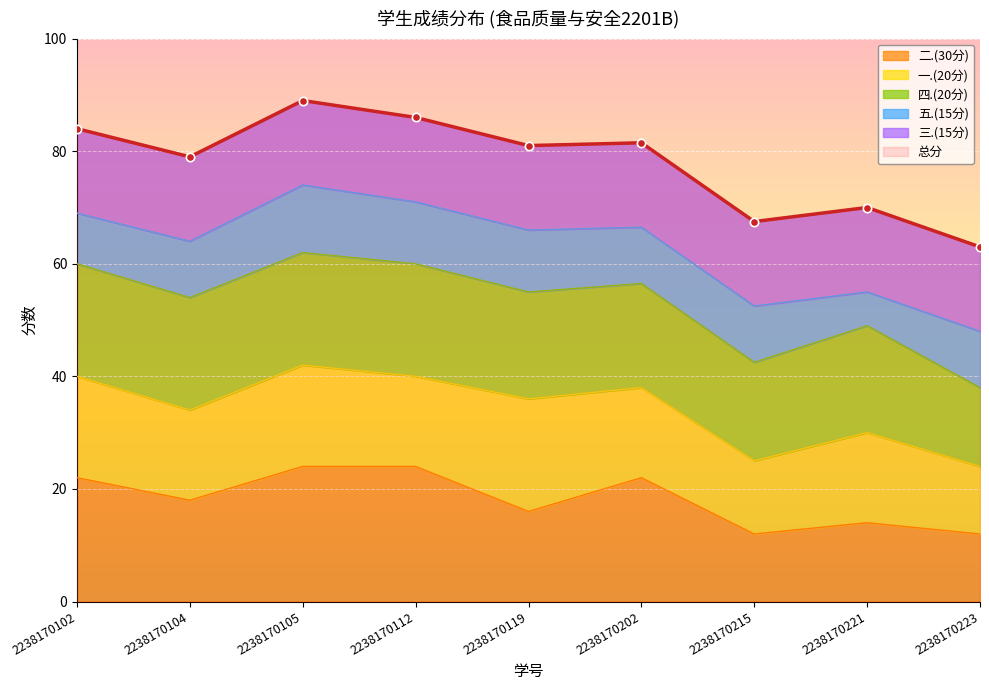

Reading left to right, extract all data points from this chart.

总分: 84.0	79.0	89.0	86.0	81.0	81.5	67.5	70.0	63.0
二.(30分): 22.0	18.0	24.0	24.0	16.0	22.0	12.0	14.0	12.0
一.(20分): 18.0	16.0	18.0	16.0	20.0	16.0	13.0	16.0	12.0
四.(20分): 20.0	20.0	20.0	20.0	19.0	18.5	17.5	19.0	14.0
五.(15分): 9.0	10.0	12.0	11.0	11.0	10.0	10.0	6.0	10.0
三.(15分): 15.0	15.0	15.0	15.0	15.0	15.0	15.0	15.0	15.0